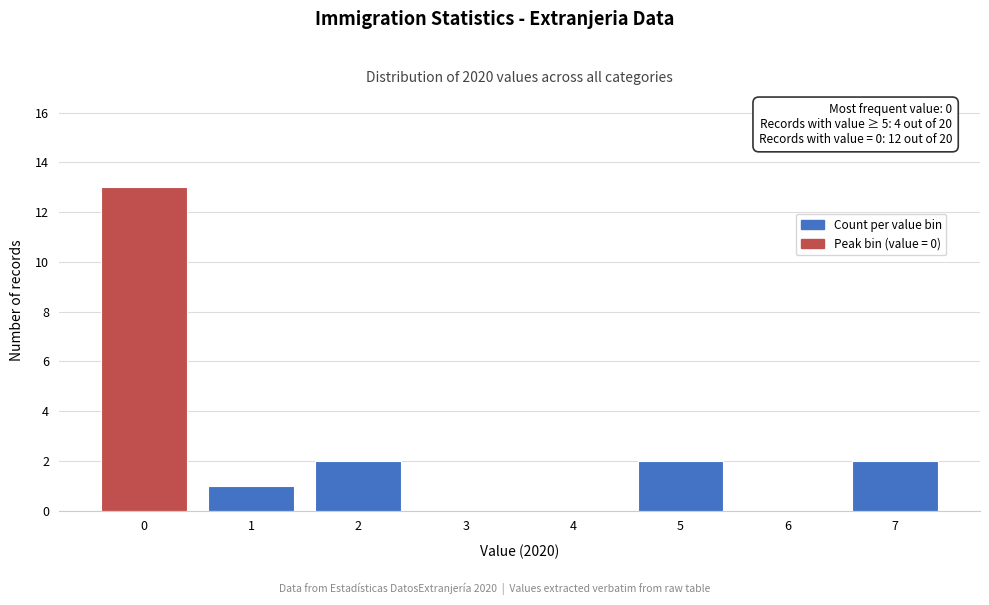

Reading left to right, transcribe all the data shown in this chart.

0=13	1=1	2=2	3=0	4=0	5=2	6=0	7=2